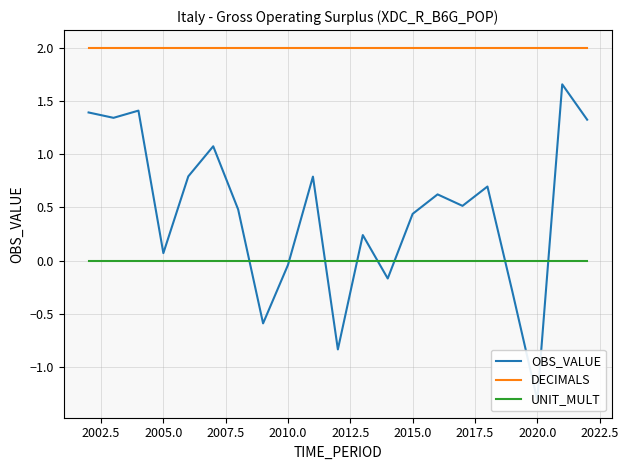

The DECIMALS series shows 2 at 2010.0. True or false?

True